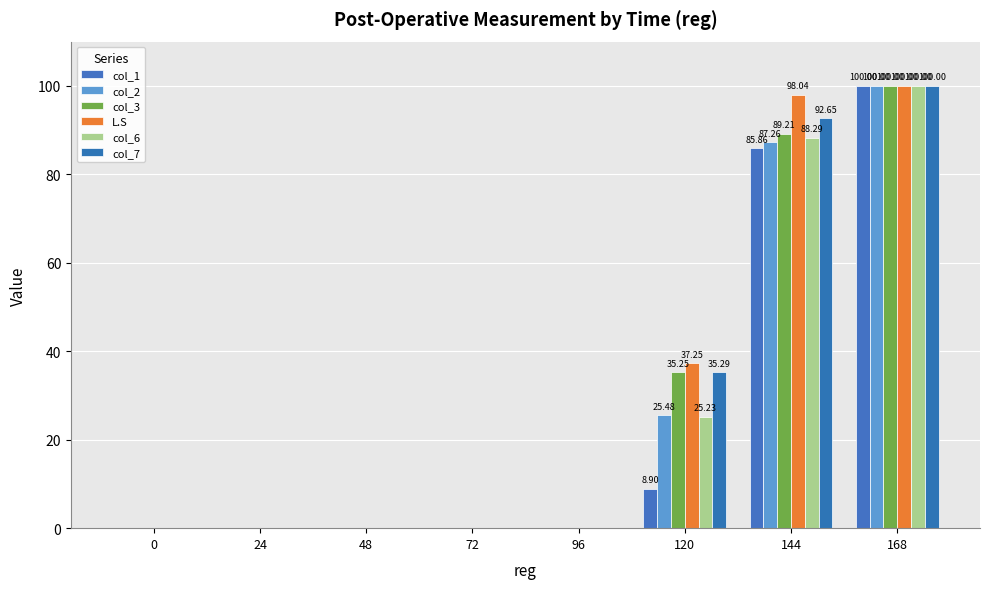

What is the difference between the second highest and minimum values in the L.S series?

98.0